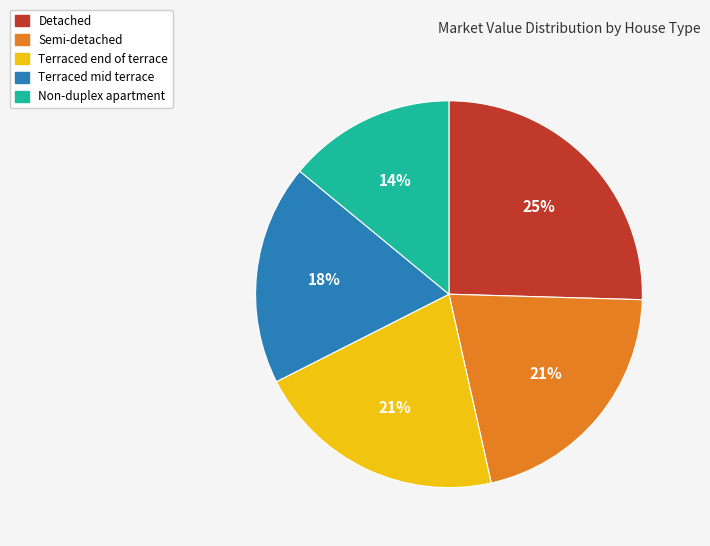

How many segments does this pie chart have?

5